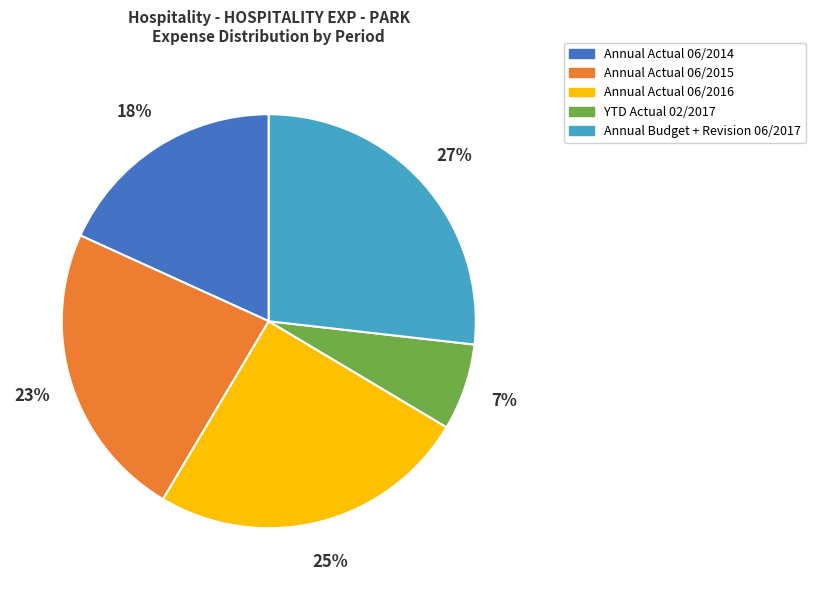

Do YTD Actual 02/2017 and Annual Budget + Revision 06/2017 together represent more than half of the pie?

No